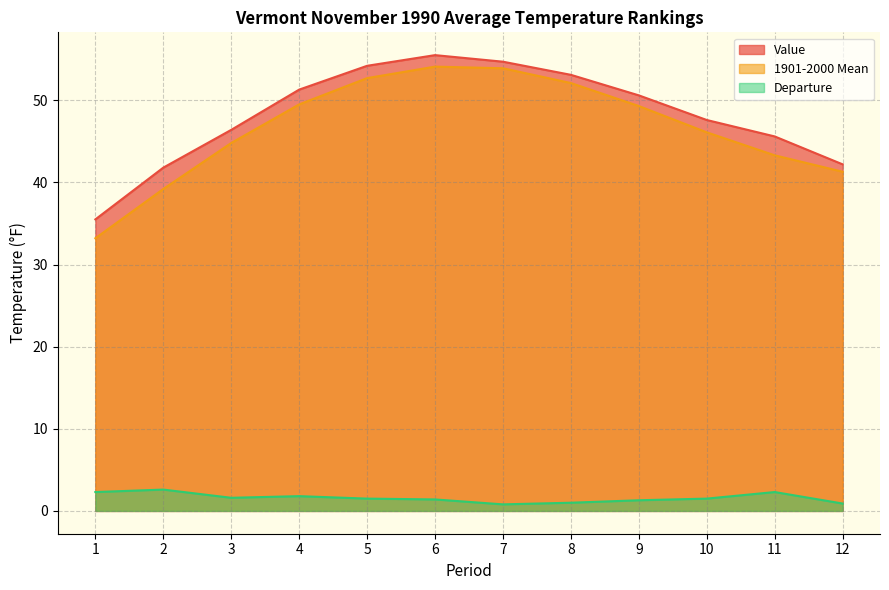

The 1901-2000 Mean series shows 52.7 at 5. True or false?

True